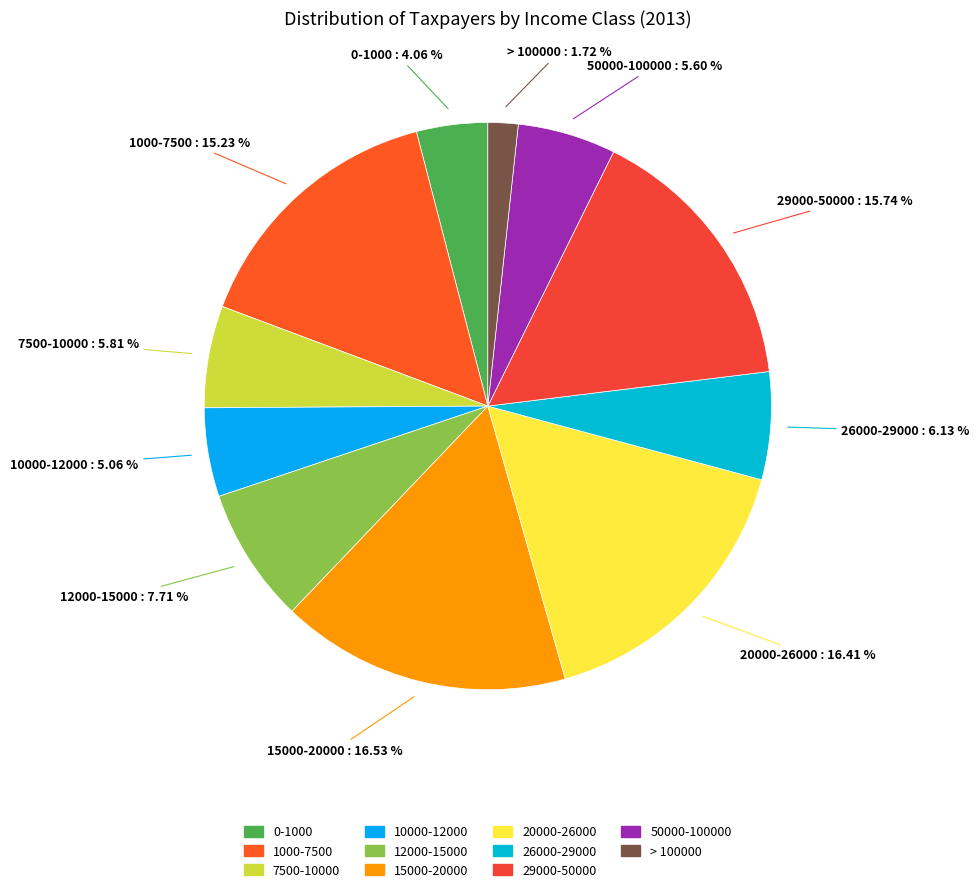

Approximately how many times larger is the value at 10000-12000 compared to 7500-10000?

0.9